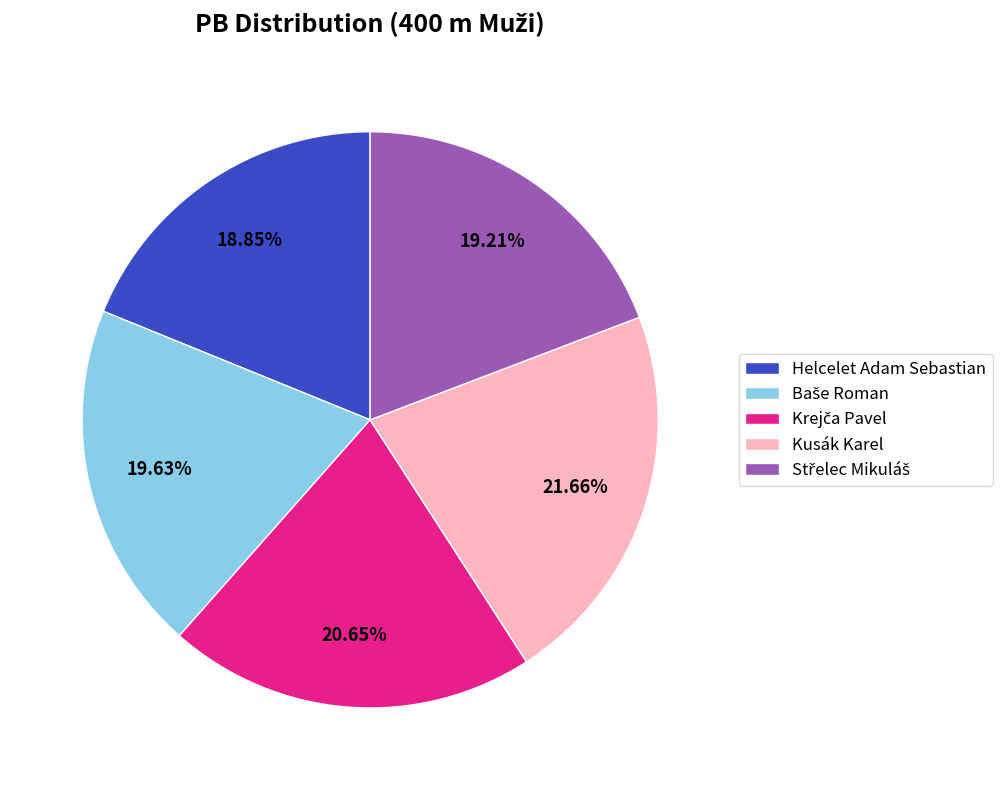

Which category has the biggest portion of the pie?

Kusák Karel